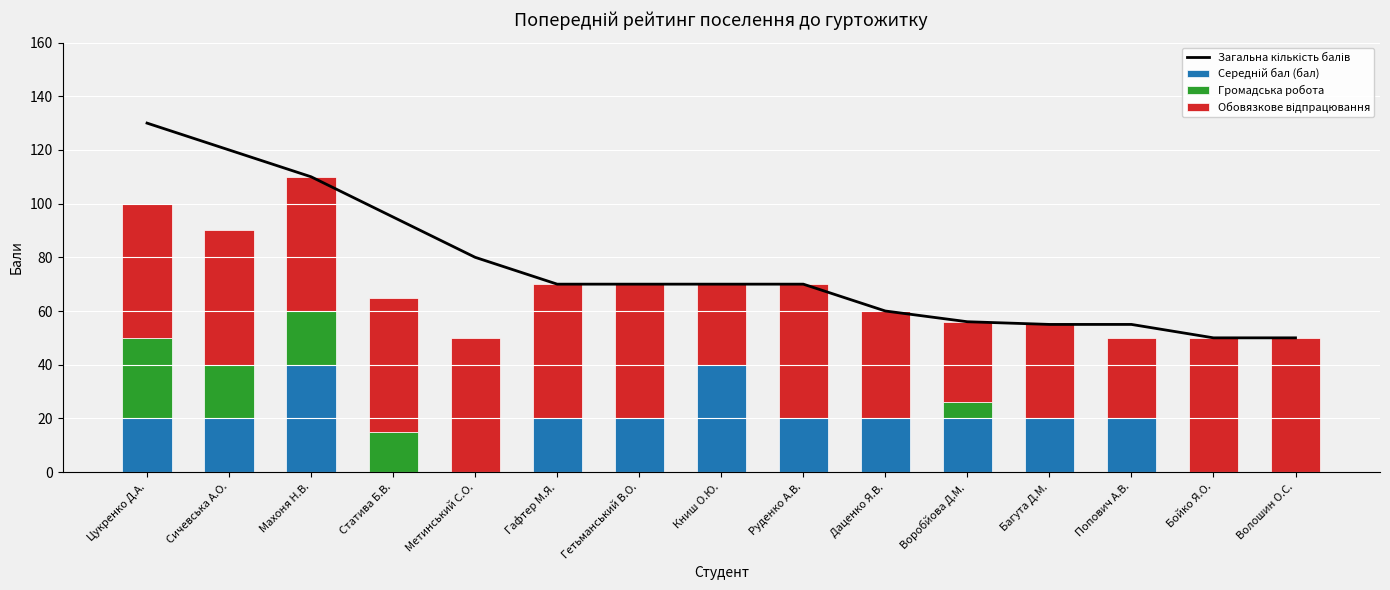

What is the label of the 13th bar from the right?

Махоня Н.В.